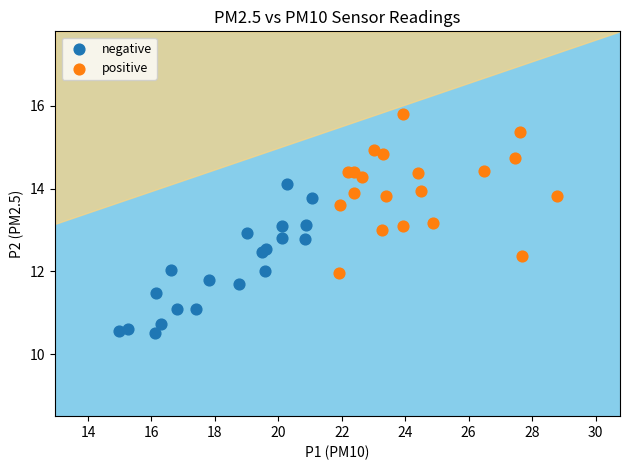

Which series has the widest spread of Y values?

positive